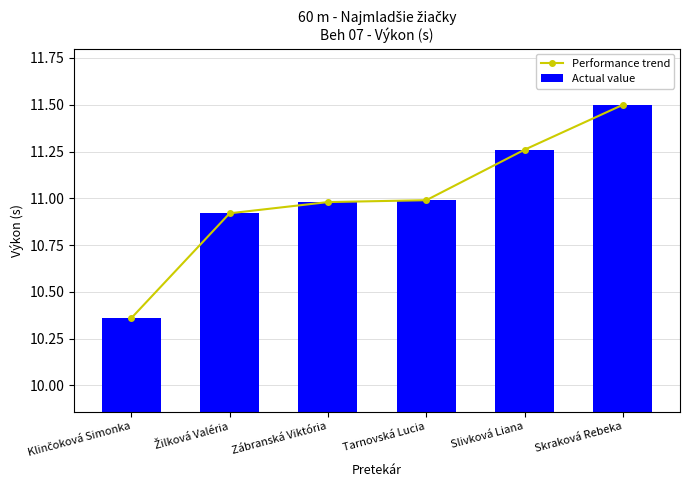

What is the label of the 6th bar from the right?

Klinčoková Simonka